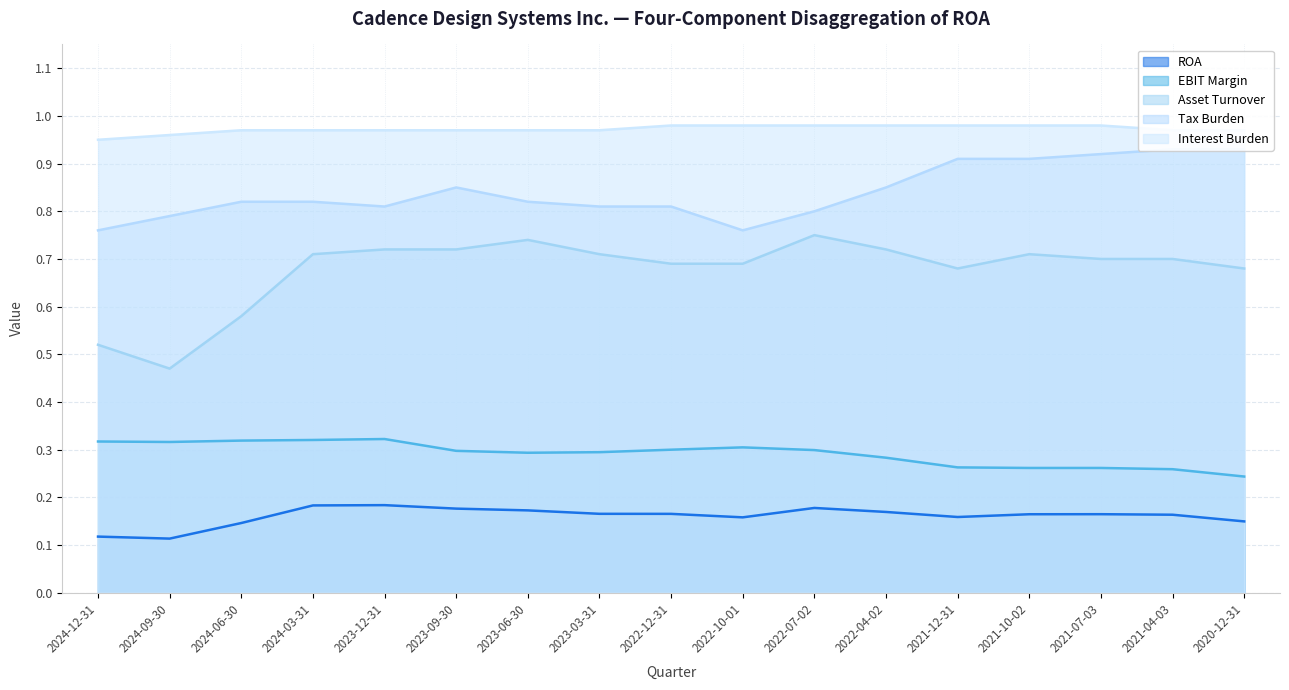

How many interior local peaks does the Asset Turnover series have?

3